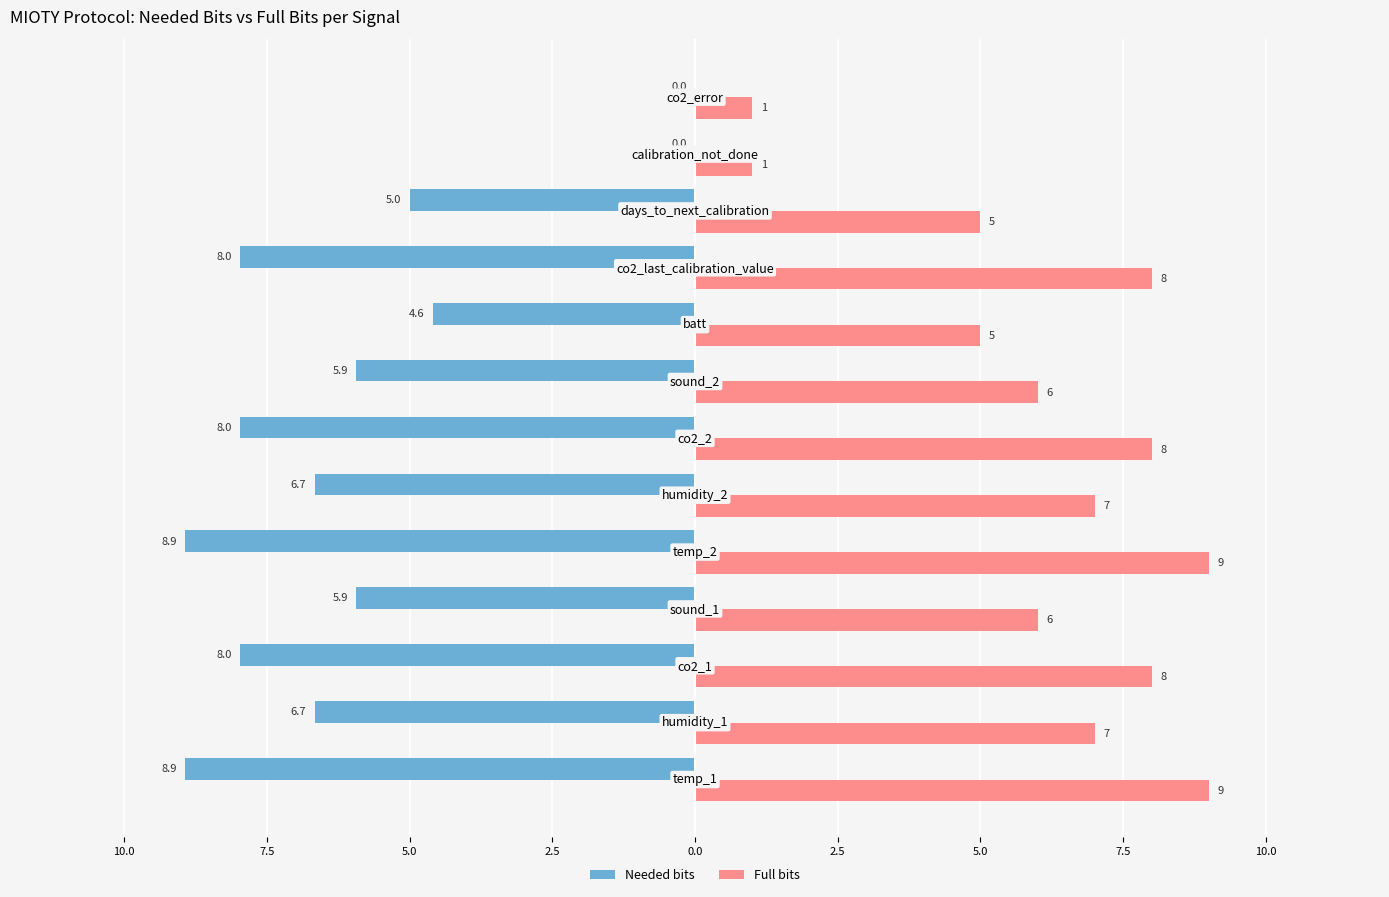

What is the minimum value for Full bits?

1.0